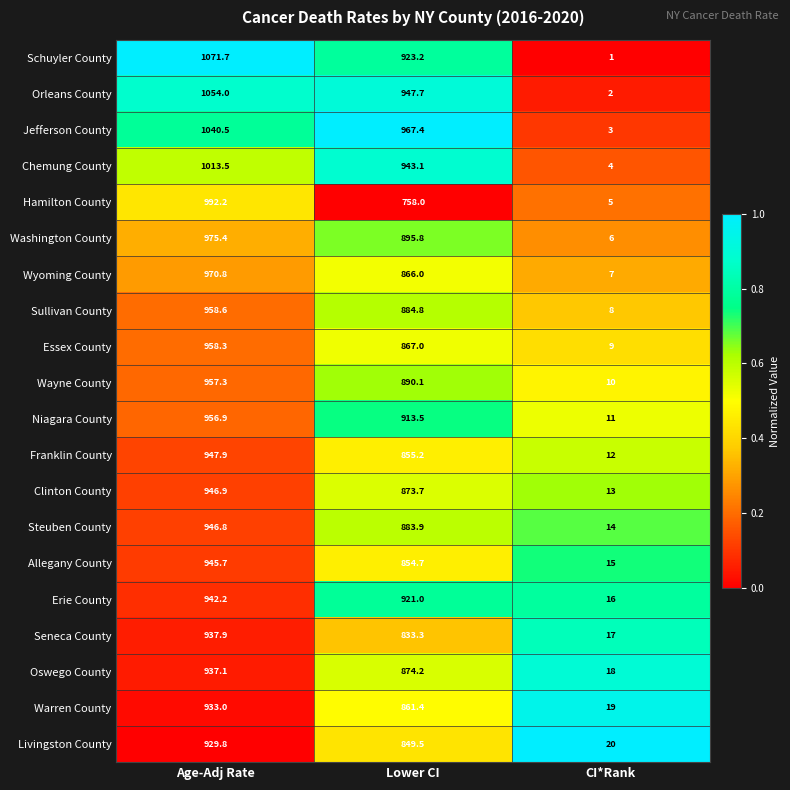

What is the difference between the maximum and minimum values in the Sullivan County series?

950.6